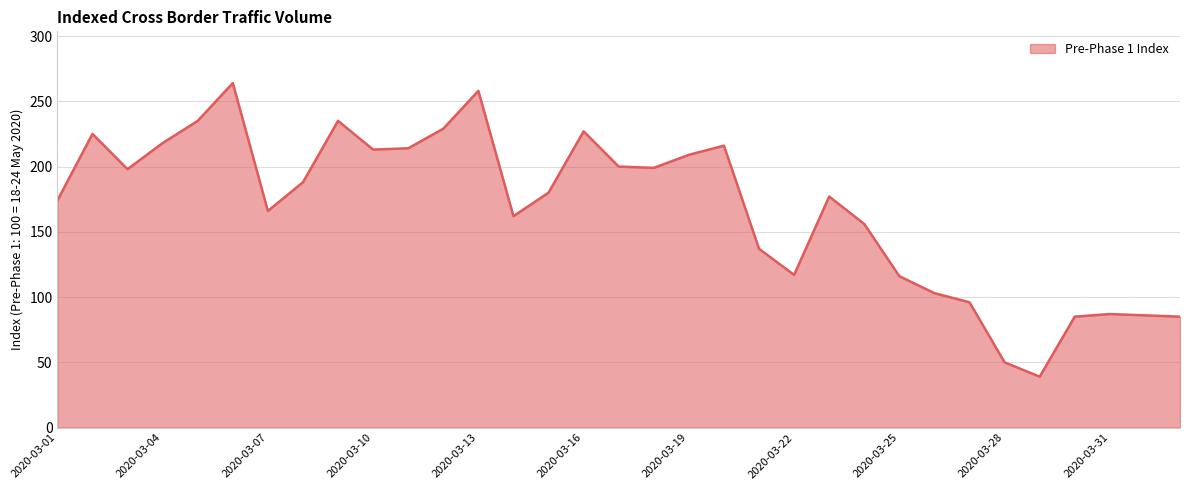

Is it true that the value at 2020-03-13 is 461?

False